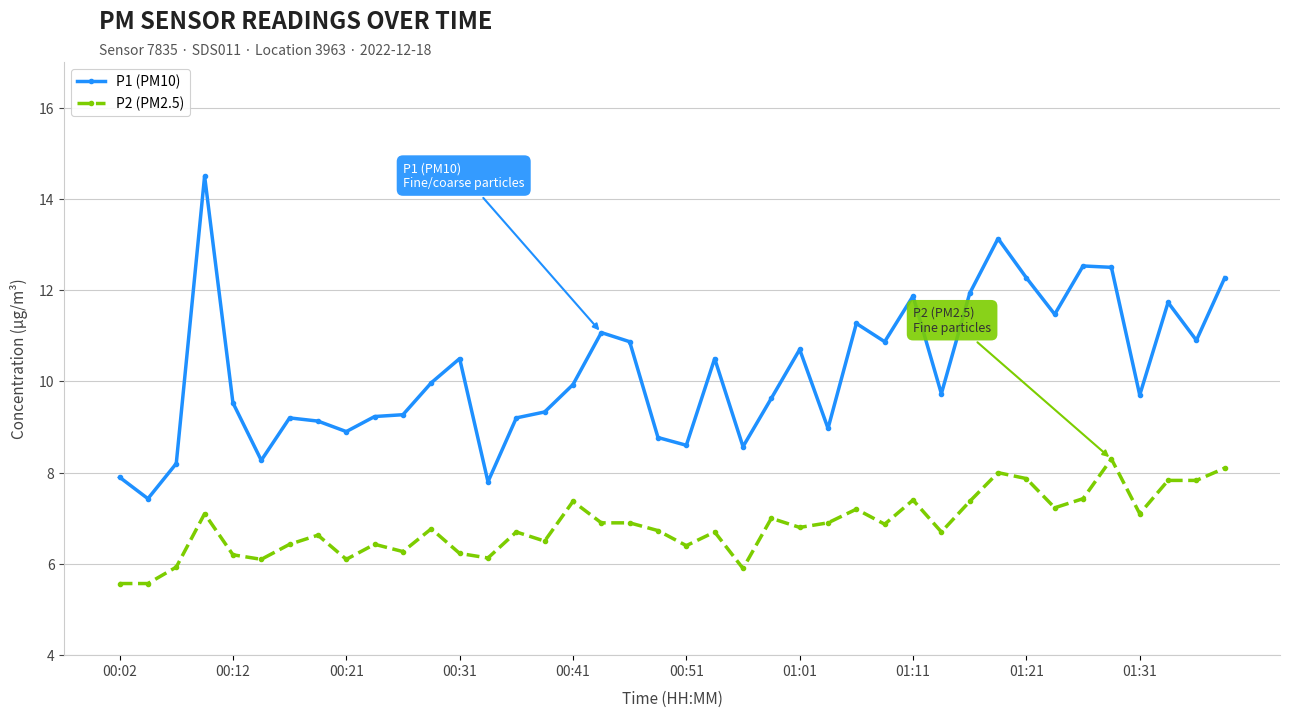

What is the sum of all P2 (PM2.5) values?

273.5